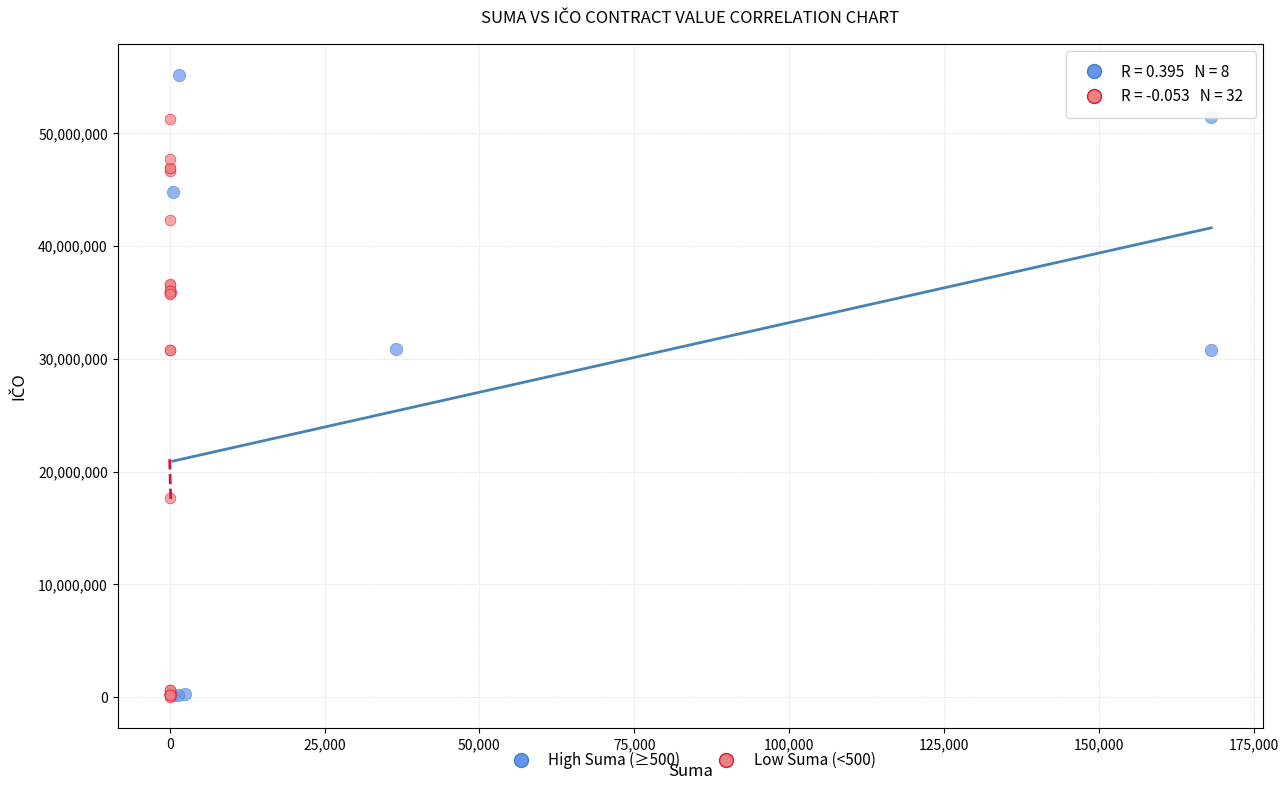

Which series has the largest Y range (max minus min)?

High Suma (≥500)